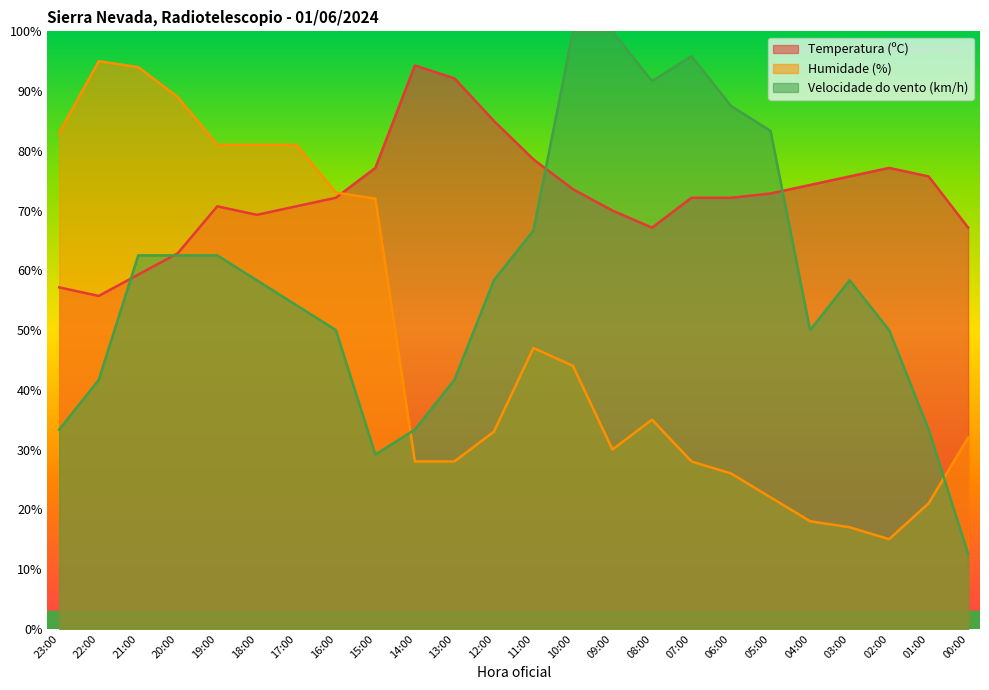

What are all the series names shown in the legend?

Temperatura (ºC), Humidade (%), Velocidade do vento (km/h)